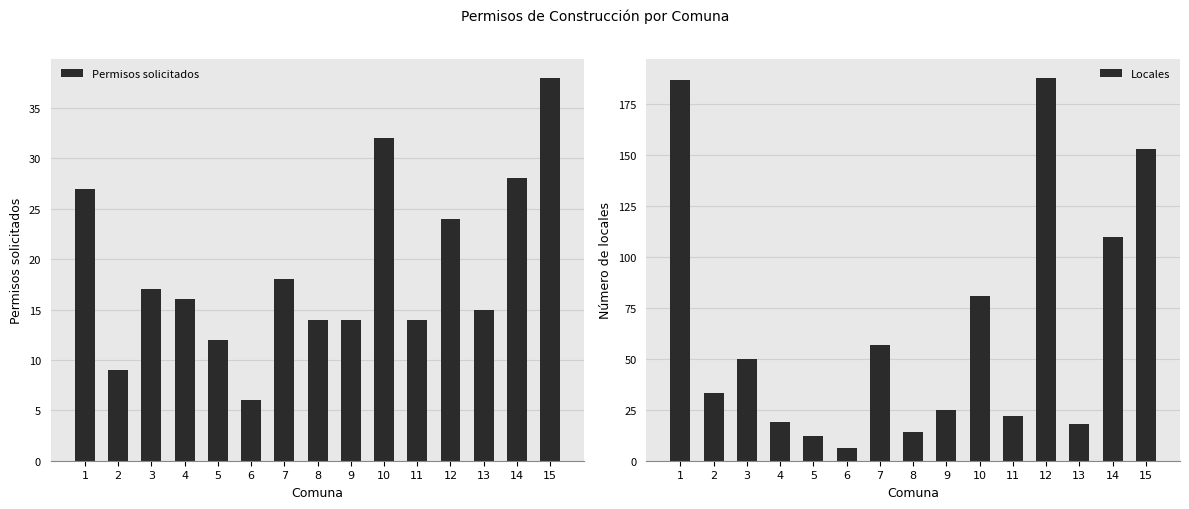

At which label does Locales reach its minimum?

6